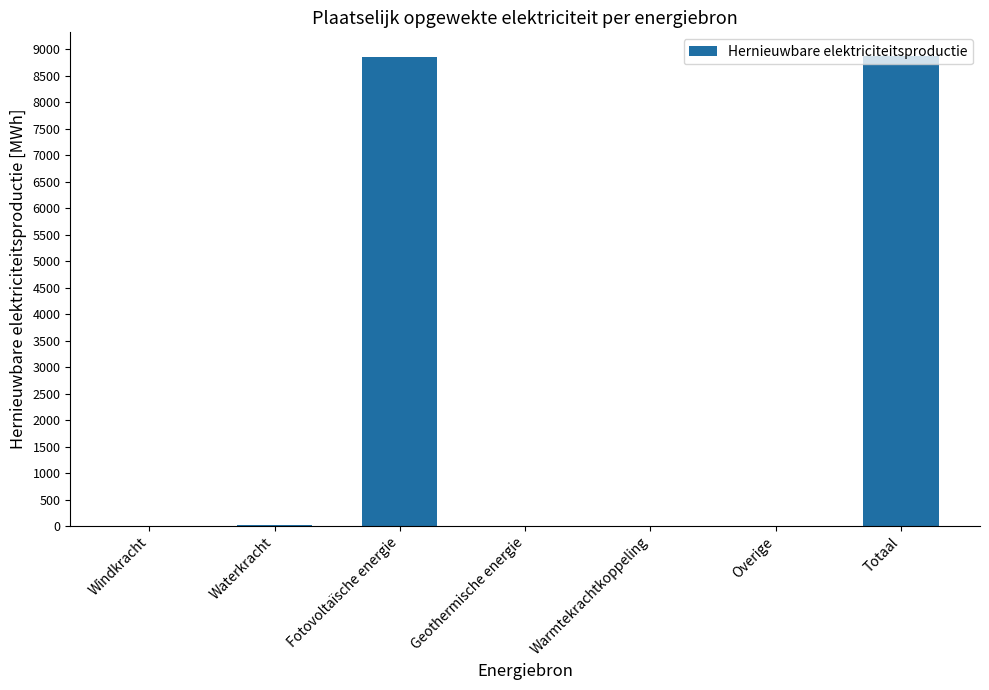

What is the sum of the values at Windkracht and Fotovoltaïsche energie?

8852.7